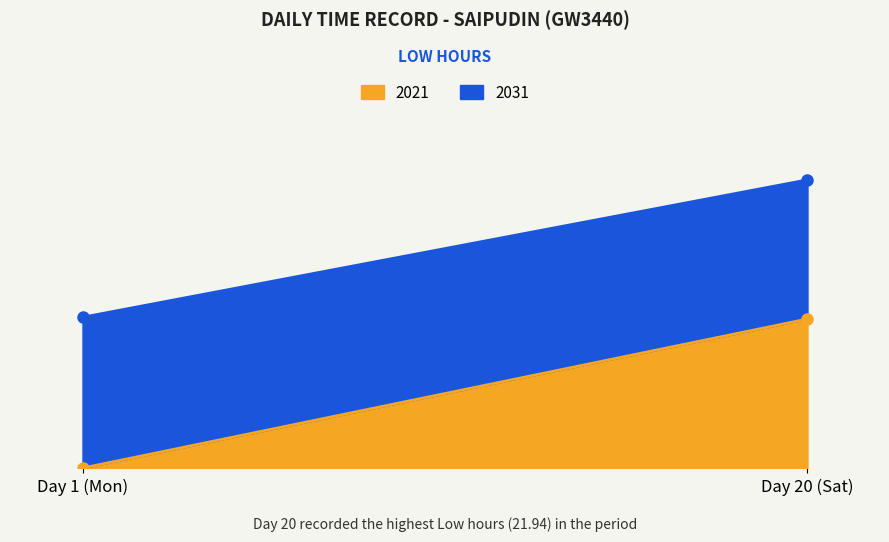

How many values in the 2031 series exceed 21?

1